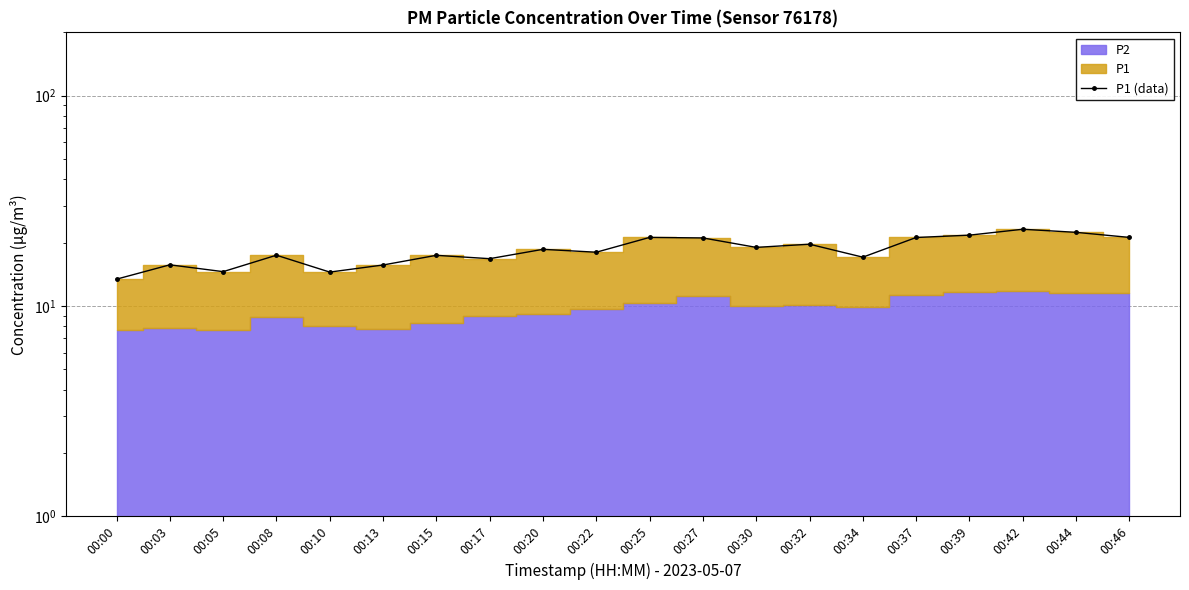

List the labels in order of value, smallest first.

00:00, 00:10, 00:05, 00:13, 00:03, 00:17, 00:34, 00:15, 00:08, 00:22, 00:20, 00:30, 00:32, 00:27, 00:37, 00:25, 00:46, 00:39, 00:44, 00:42